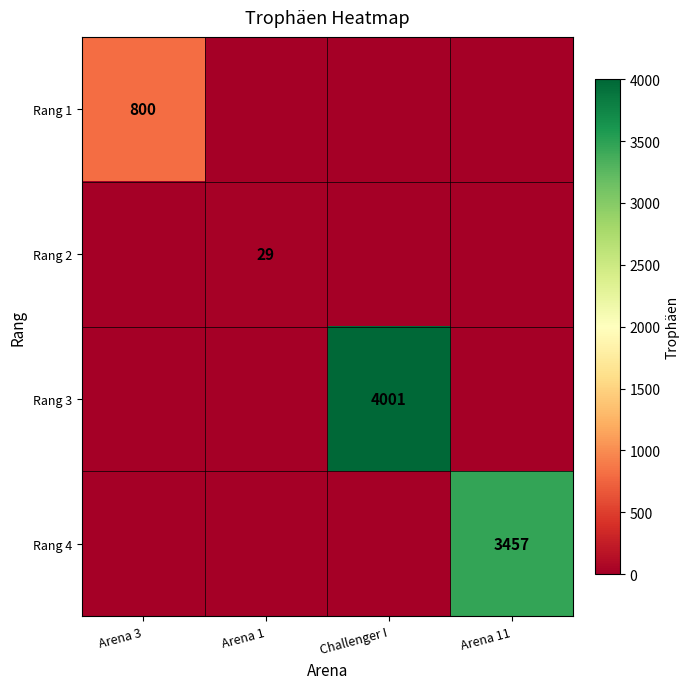

The value of Rang 3 at Challenger I is 4001. True or false?

True